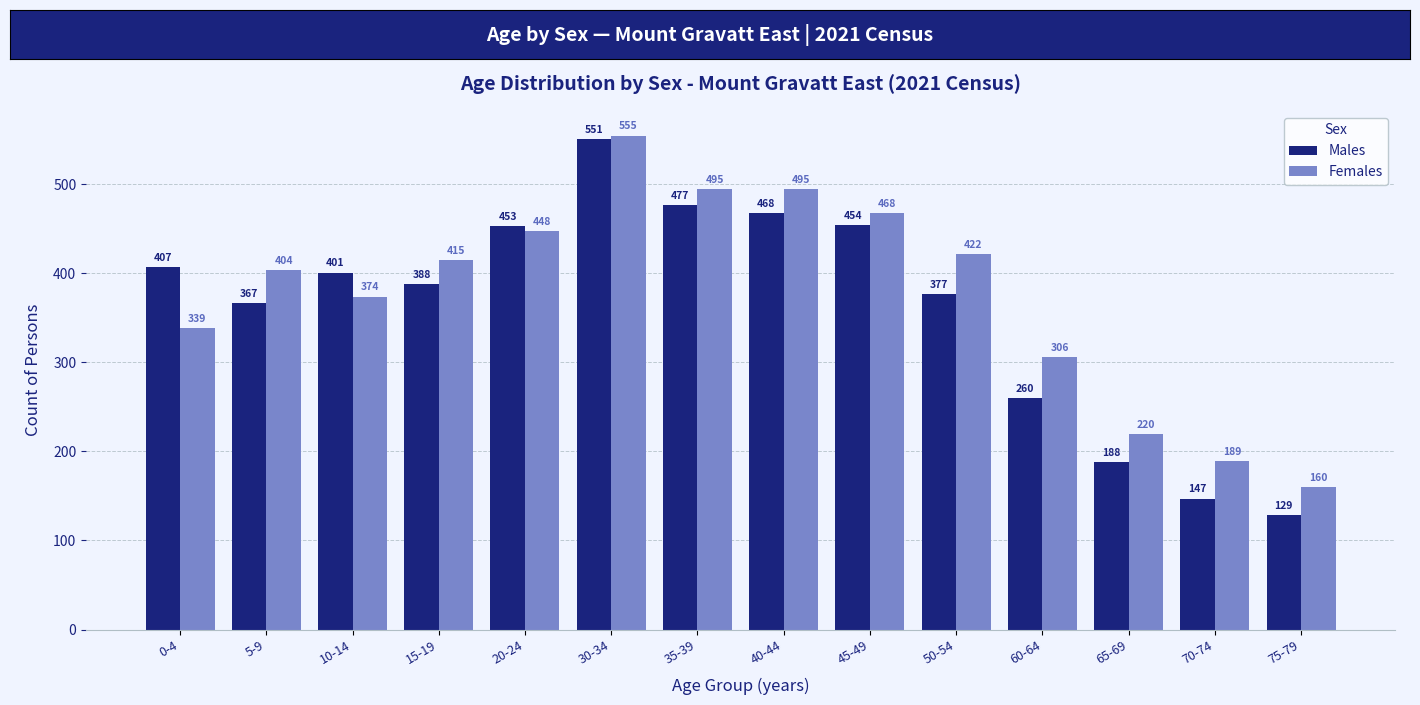

Which series has the widest spread of values?

Males